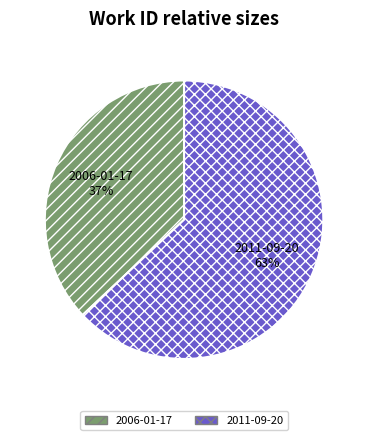

Which has a higher value, 2011-09-20 or 2006-01-17?

2011-09-20